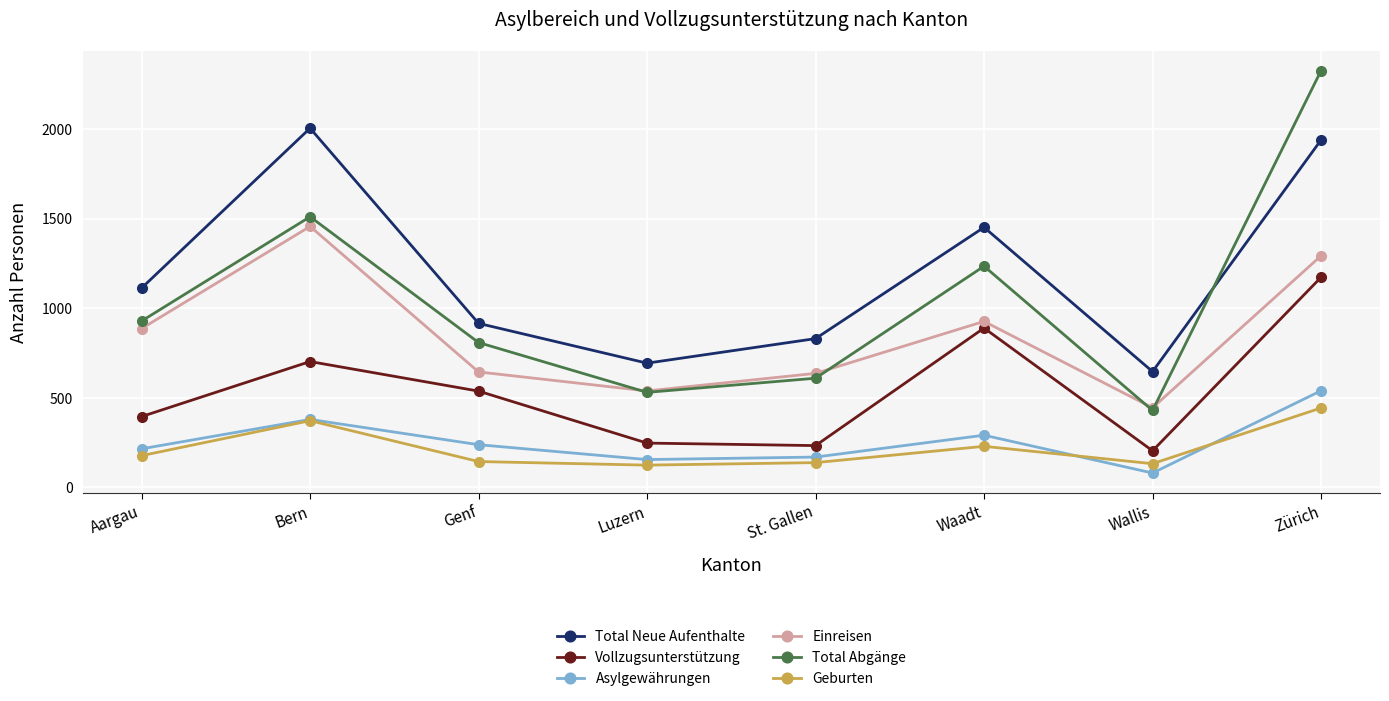

True or false: Total Abgänge has a value of 530 at Luzern.

True